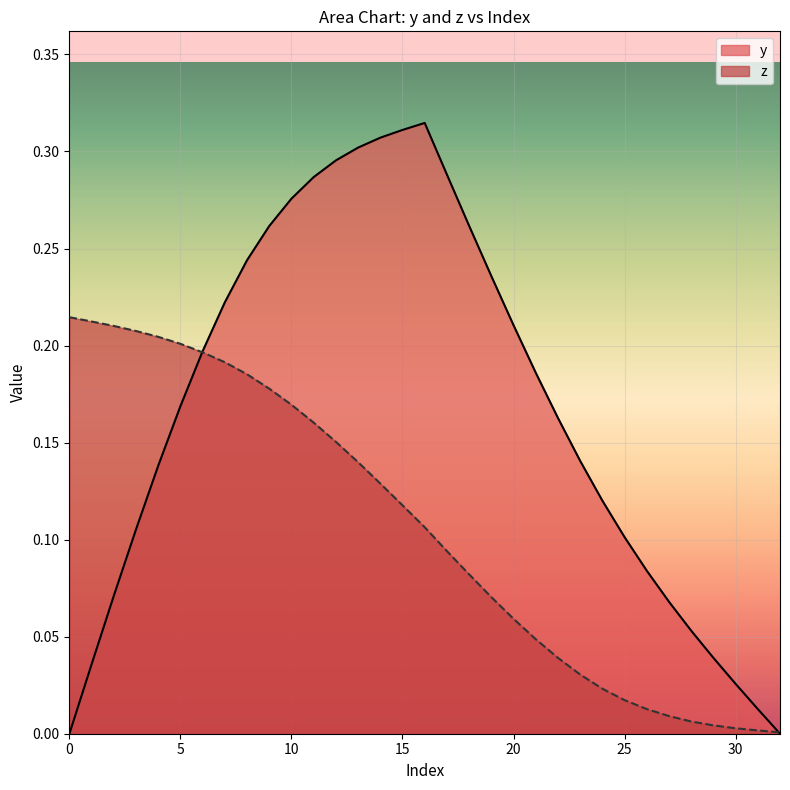

True or false: y has a value of -0.2 at 32.

False